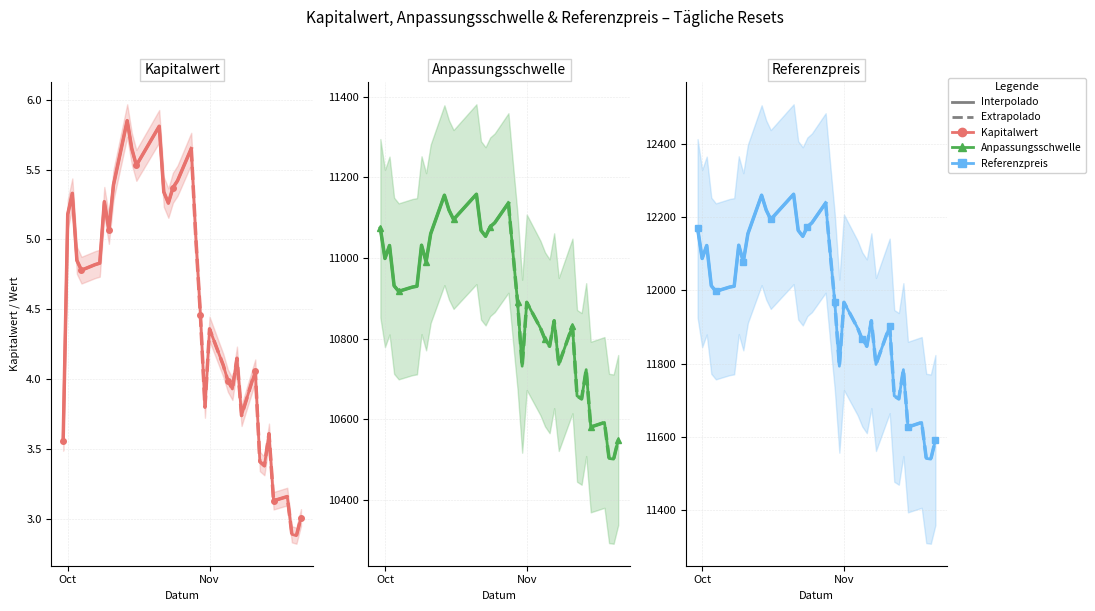

Which series changed the most between 2024-10-04 and 2024-10-21?

Referenzpreis